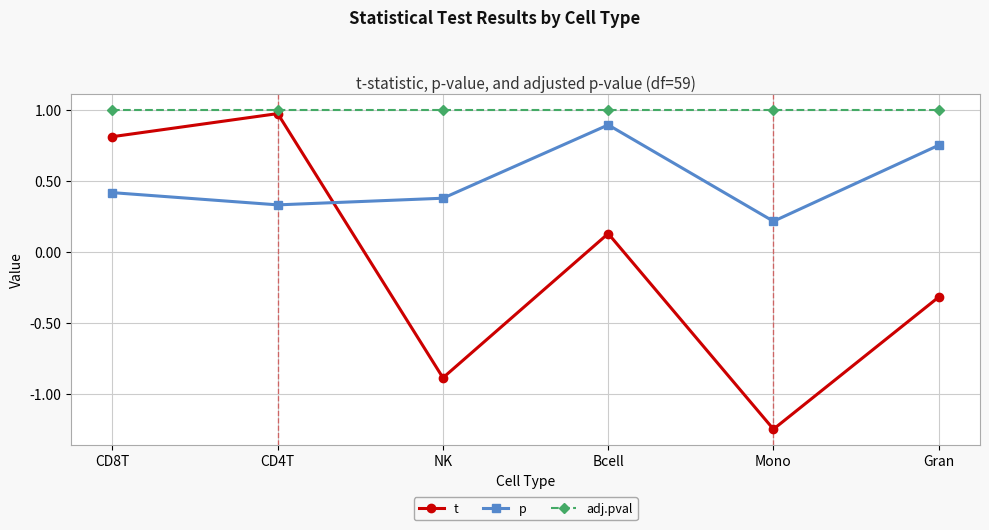

The value of adj.pval at CD8T is 1.0. True or false?

True